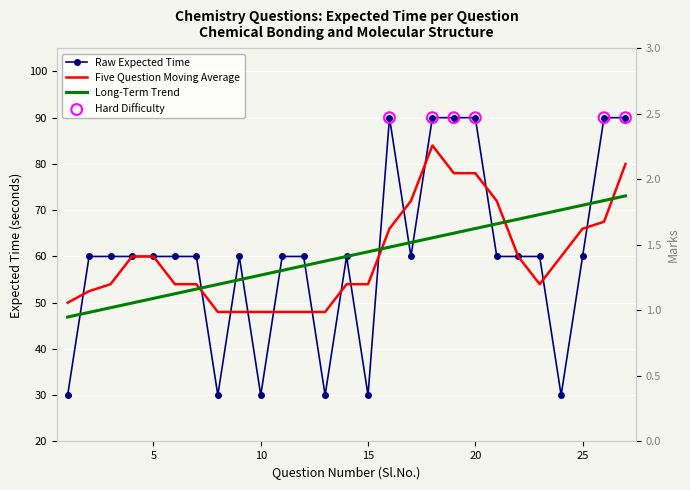

What is the change in value from 3 to 15?

-30